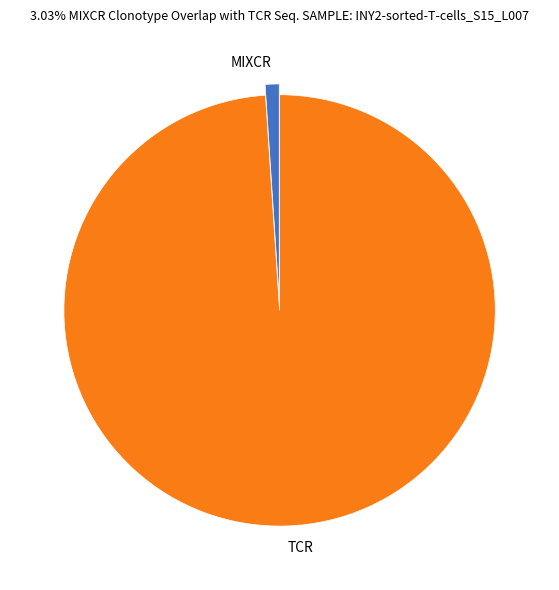

Is TCR the majority of the pie?

Yes